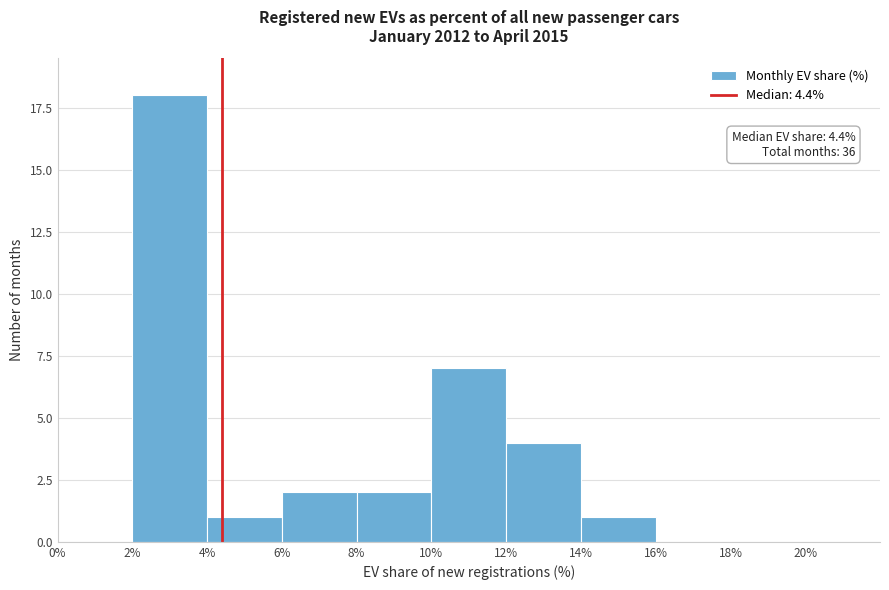

Over which range of the x-axis is the bar tallest?

2% to 4%